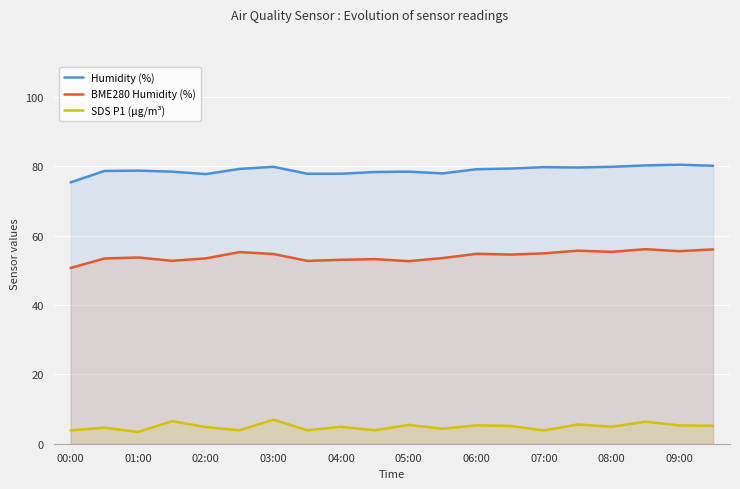

Between 01:00 and 06:00, which series saw the biggest shift?

SDS P1 (µg/m³)